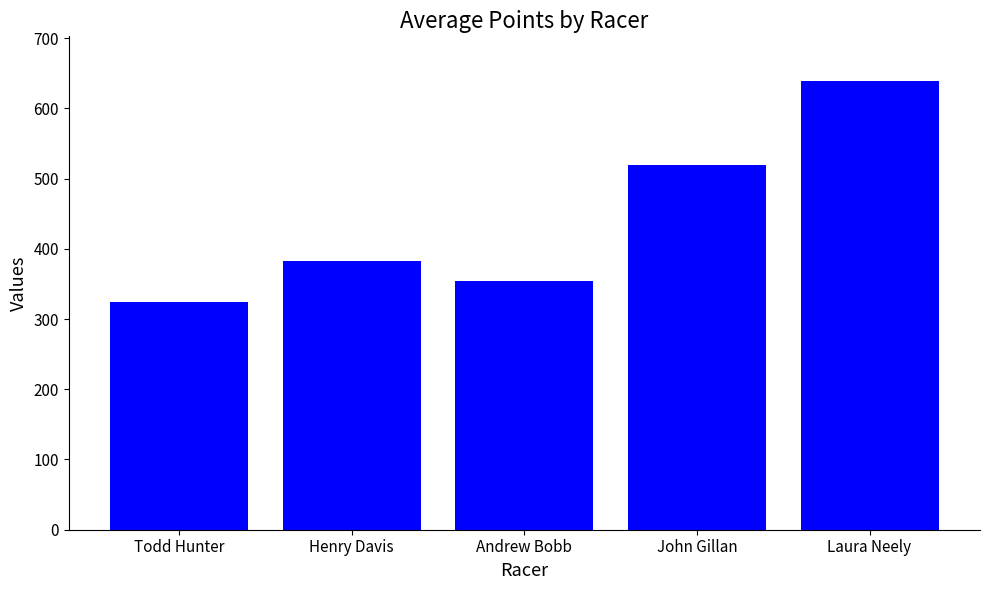

Approximately how many times larger is the value at John Gillan compared to Andrew Bobb?

1.5